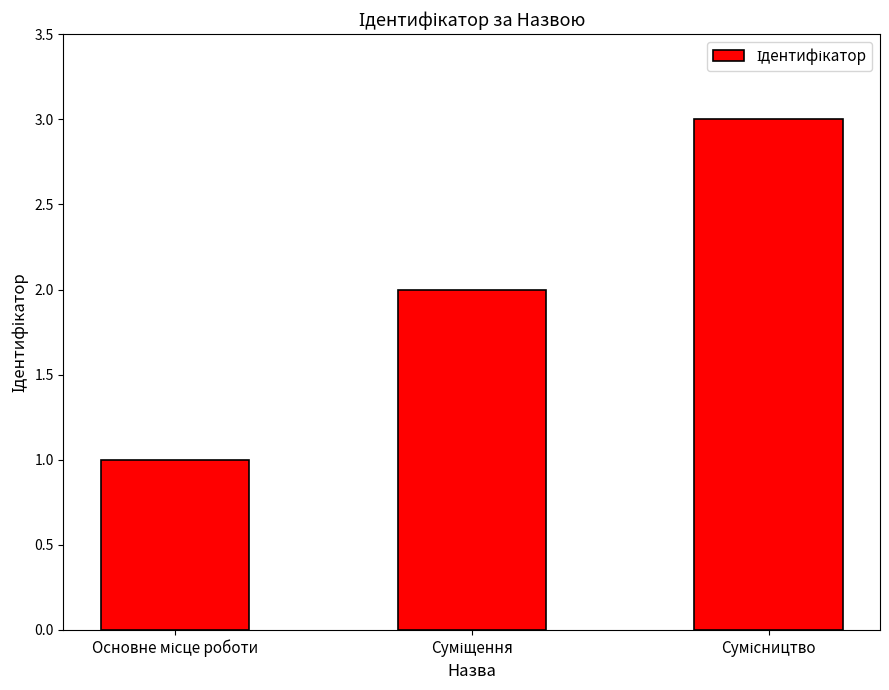

Reading right to left, list all the values displayed in this chart.

3	2	1